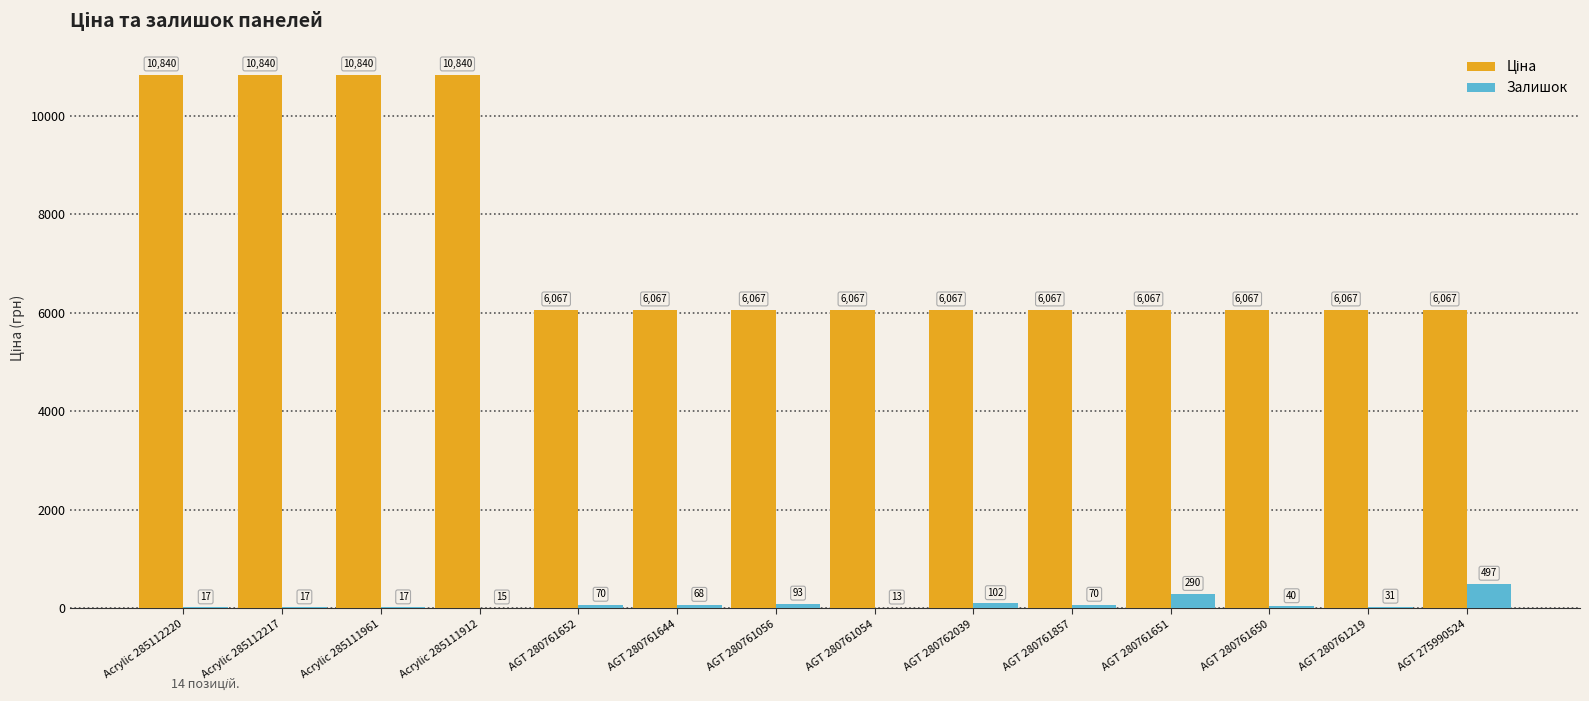

Where is Залишок nearest to the value 255?

AGT 280761651